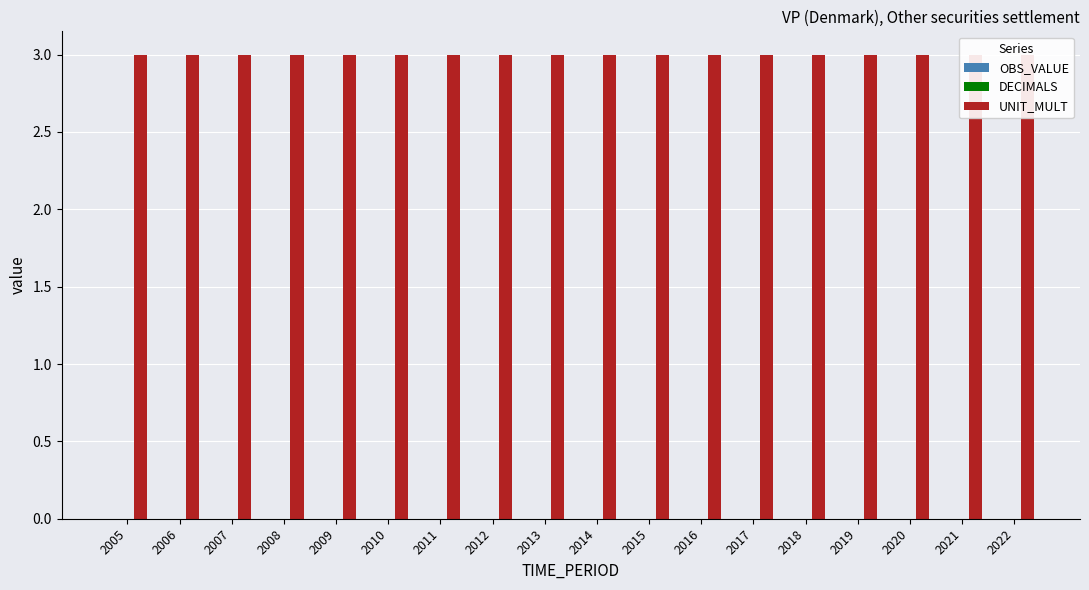

Which series changed the most between 2010 and 2015?

OBS_VALUE